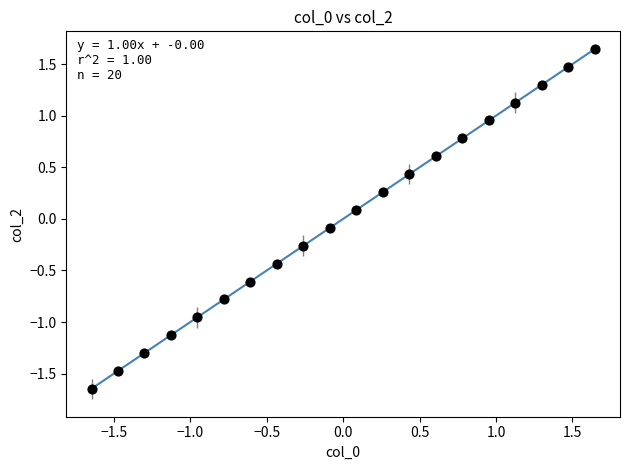

What is the range of Y values (max minus min)?

3.3